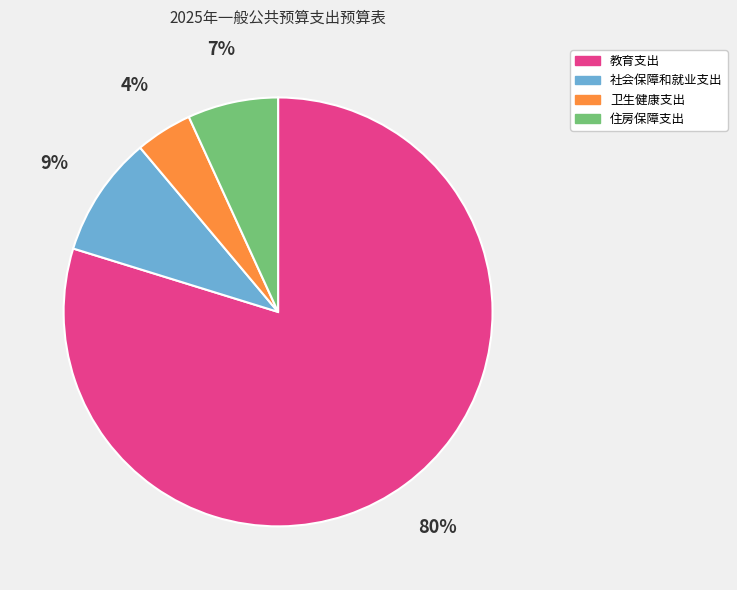

Is there any slice that represents more than half of the pie?

Yes